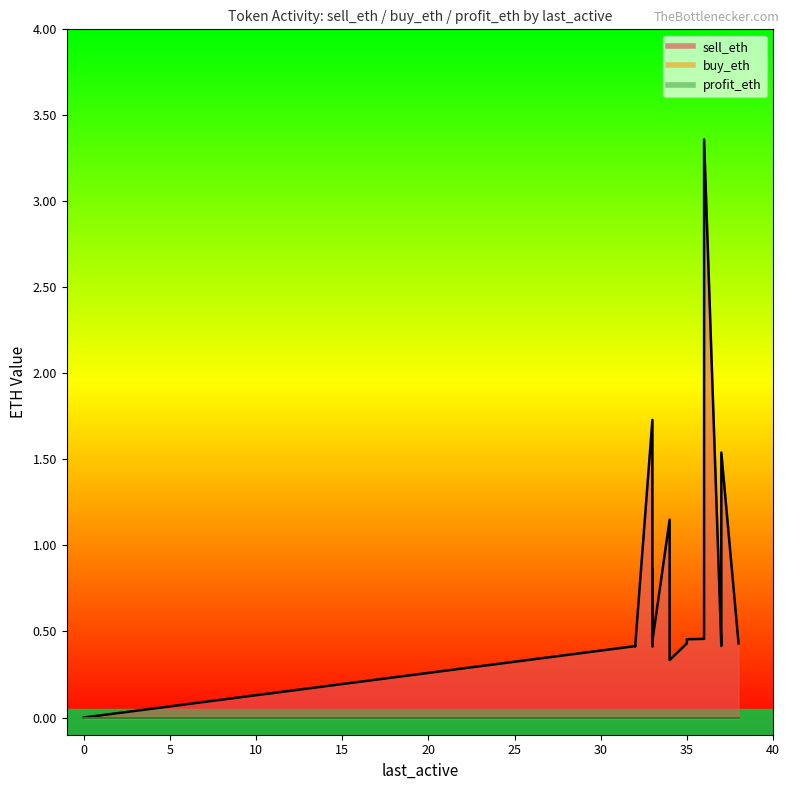

Reading left to right, transcribe all the data shown in this chart.

sell_eth: 0=0.0	32=0.4	32=0.4	32=0.4	33=1.7	33=0.4	33=0.9	33=0.4	34=1.1	34=0.3	35=0.4	35=0.5	36=0.5	36=0.5	36=0.9	36=3.4	37=0.4	37=0.4	37=1.5	38=0.4
buy_eth: 0=0.0	32=0.0	32=0.0	32=0.0	33=0.0	33=0.0	33=0.0	33=0.0	34=0.0	34=0.0	35=0.0	35=0.0	36=0.0	36=0.0	36=0.0	36=0.0	37=0.0	37=0.0	37=0.0	38=0.0
profit_eth: 0=0.0	32=0.0	32=0.0	32=0.0	33=0.0	33=0.0	33=0.0	33=0.0	34=0.0	34=0.0	35=0.0	35=0.0	36=0.0	36=0.0	36=0.0	36=0.0	37=0.0	37=0.0	37=0.0	38=0.0